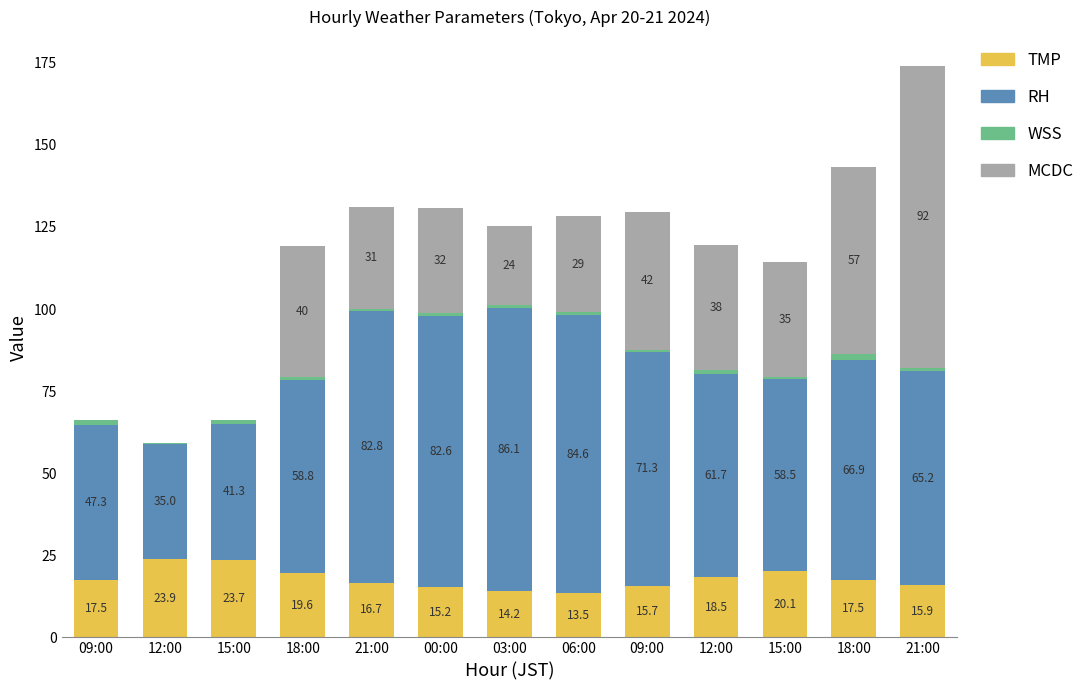

What is the maximum value for TMP?

23.9